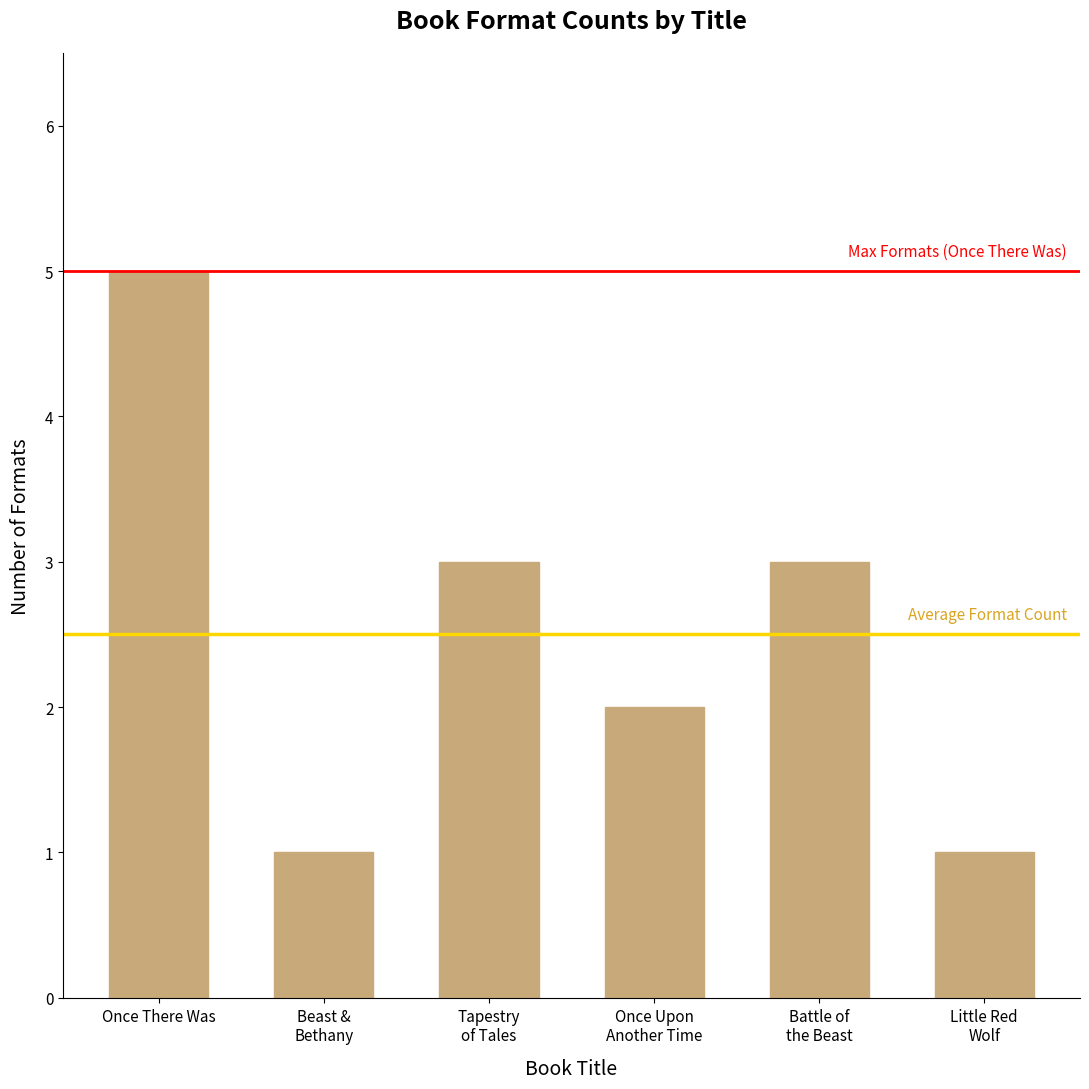

Reading right to left, list all the values displayed in this chart.

Little Red
Wolf=1	Battle of
the Beast=3	Once Upon
Another Time=2	Tapestry
of Tales=3	Beast &
Bethany=1	Once There Was=5